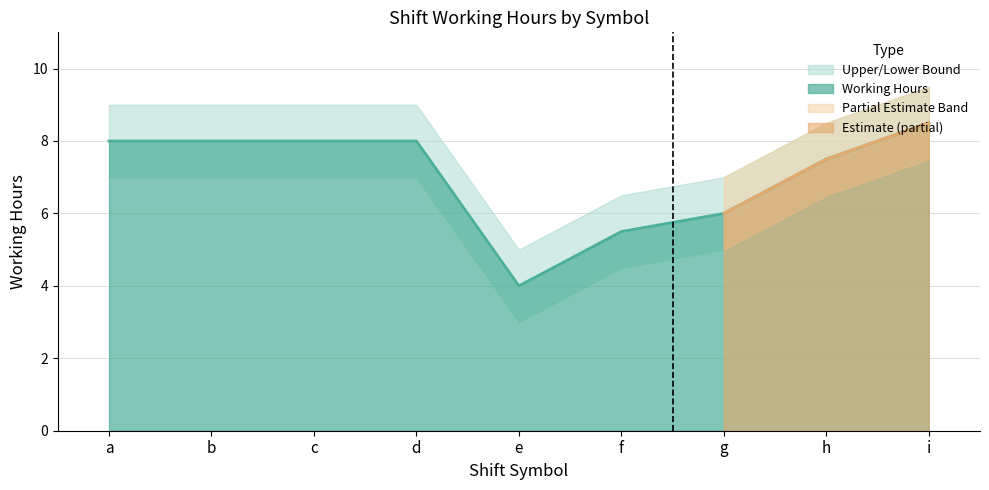

True or false: Upper Bound has more than 2 interior local peaks.

False